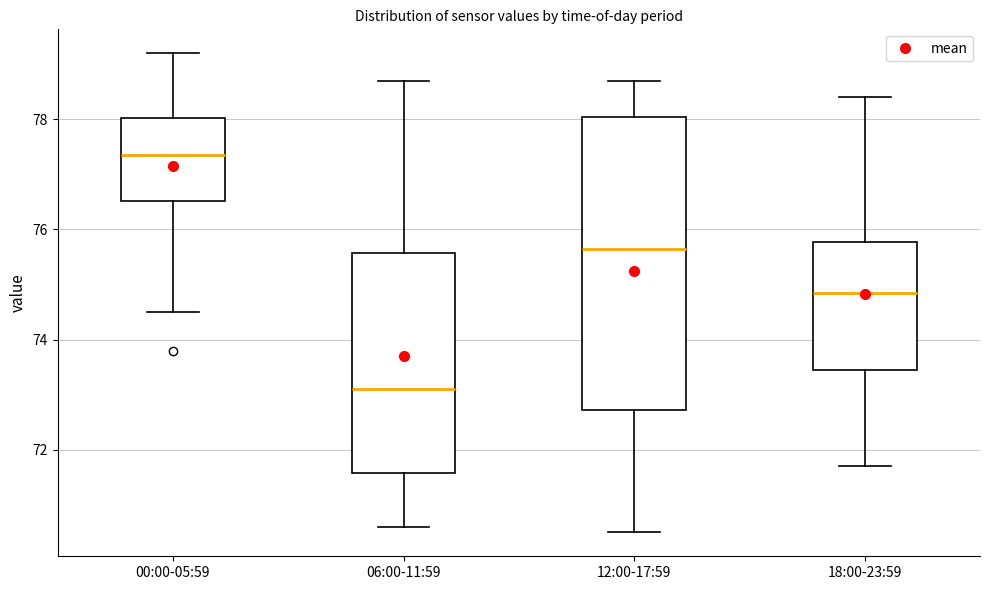

Reading left to right, read every box against the y-axis: the position of its median line, the range the box covers, and the ends of its whiskers. The values are not printed on the chart, so give them approximately, as read against the axis.

00:00-05:59: median 77.4, box 76.6 to 78.0, whiskers 74.6 to 79.2
06:00-11:59: median 73.2, box 71.6 to 75.6, whiskers 70.6 to 78.8
12:00-17:59: median 75.6, box 72.8 to 78.0, whiskers 70.6 to 78.8
18:00-23:59: median 74.8, box 73.4 to 75.8, whiskers 71.8 to 78.4